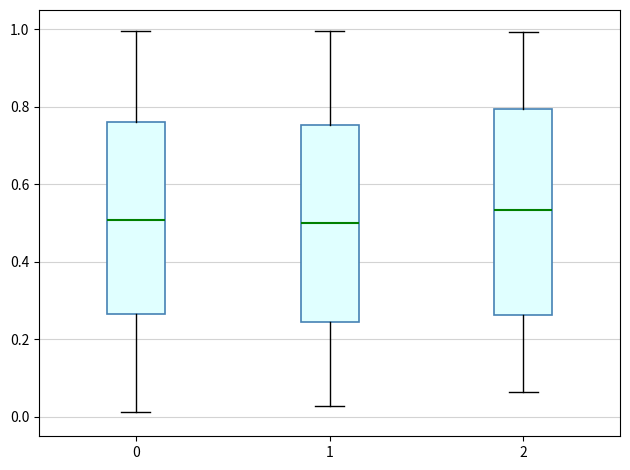

Which box is the tallest, from its lower edge to its upper edge?

2